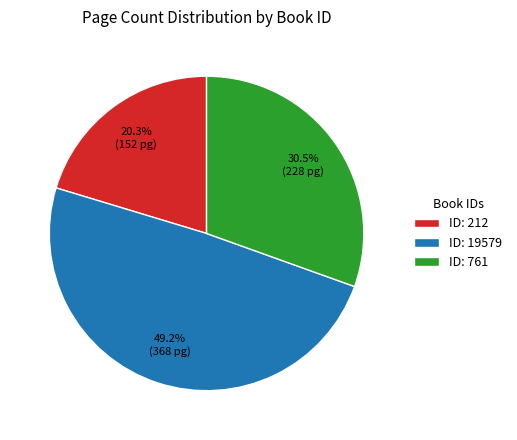

Does any single category account for the majority?

No